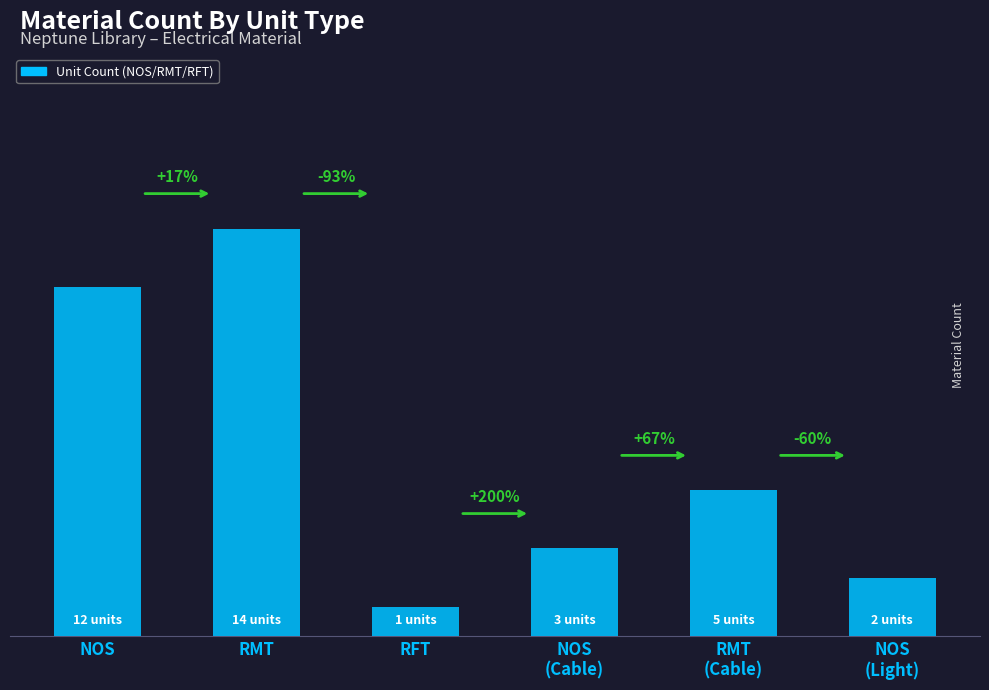

What is the label of the 2nd bar from the left?

RMT